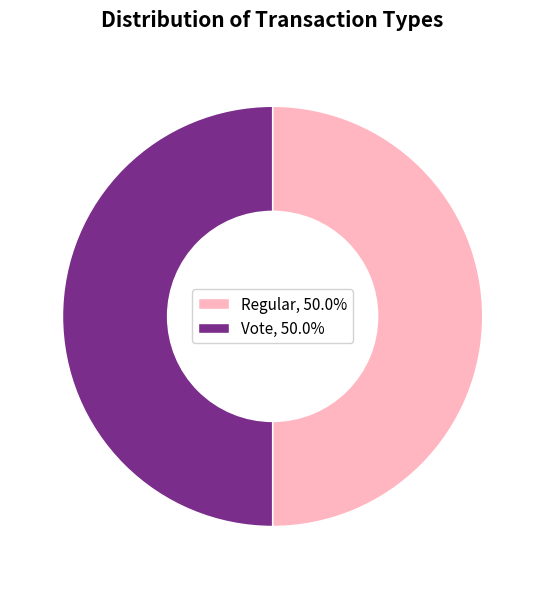

Is the sum of Vote, 50.0% and Regular, 50.0% greater than half?

Yes